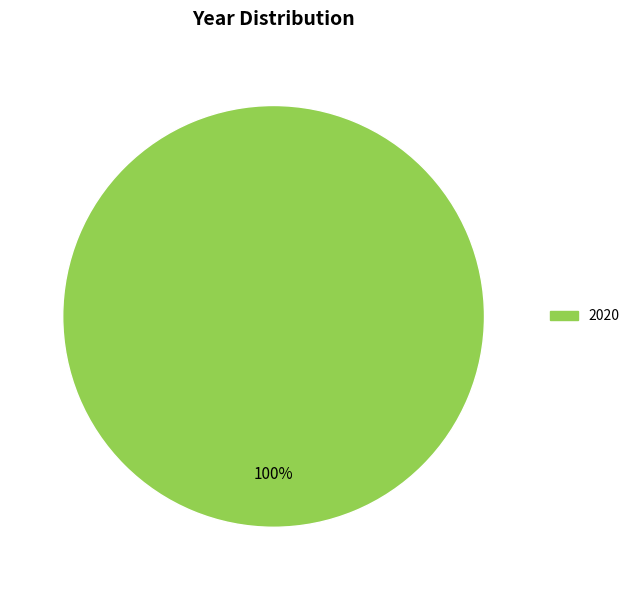

Is there any slice that represents more than half of the pie?

Yes